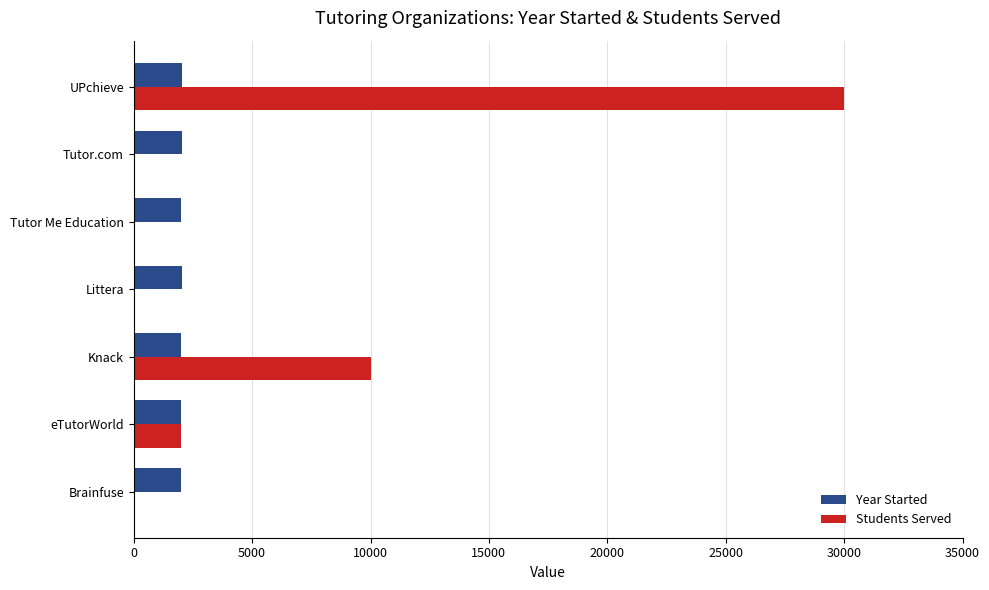

What is the total value across all series at UPchieve?

32018